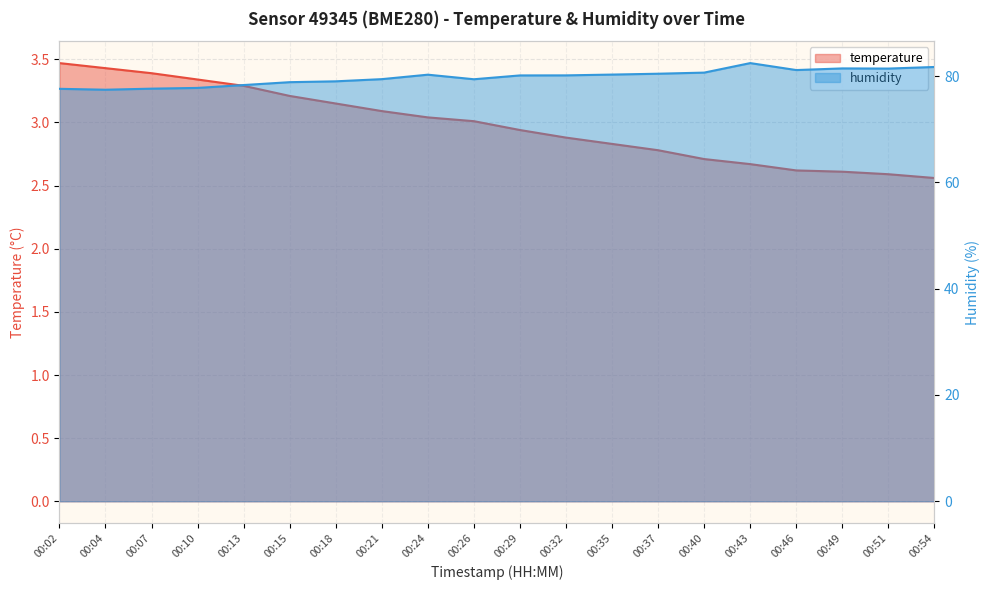

True or false: humidity has a value of 81.1 at 00:46.

True